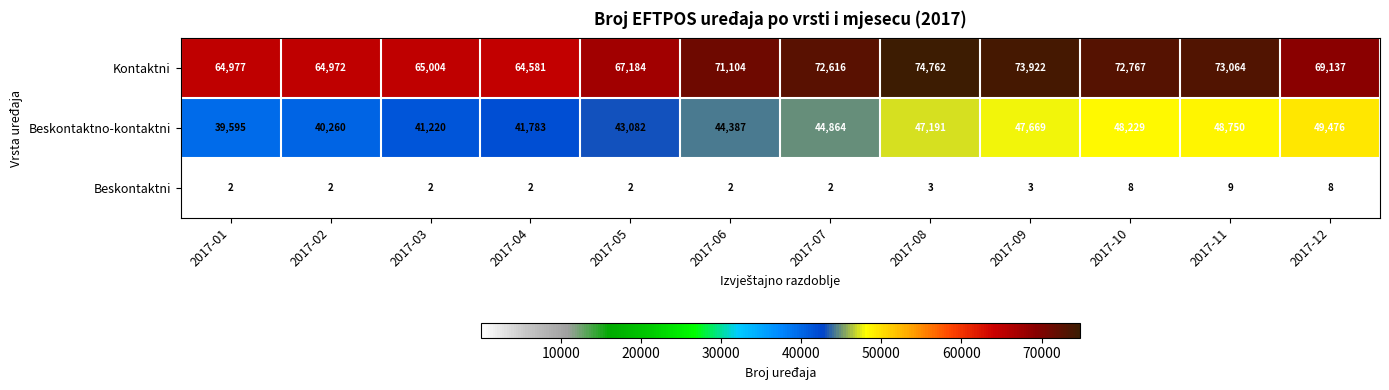

Which series changed the most between 2017-06 and 2017-07?

Kontaktni